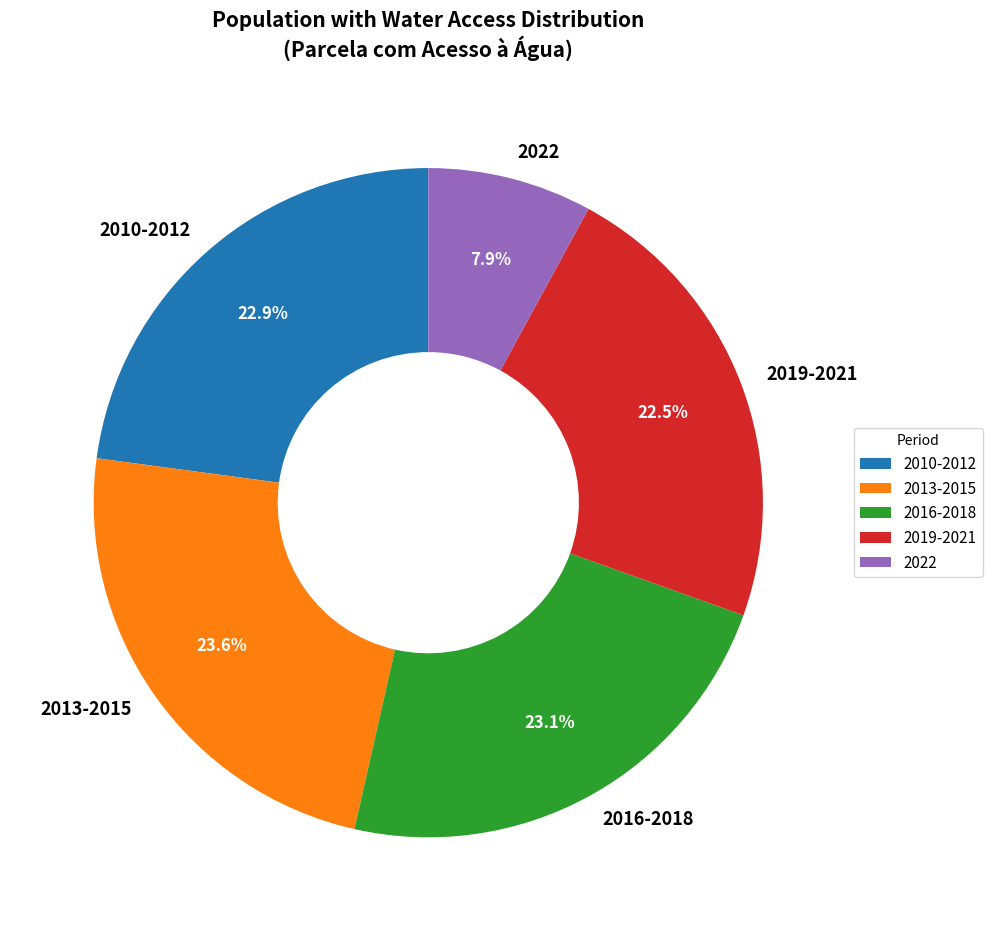

Does any single category account for the majority?

No